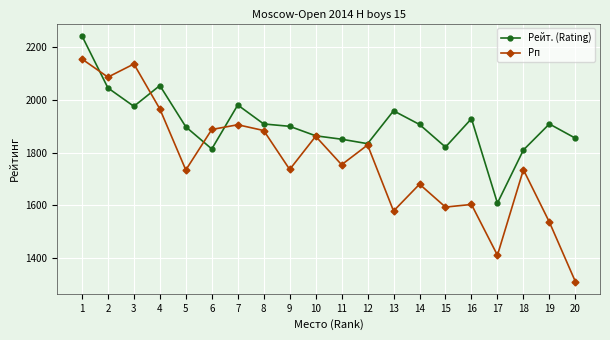

What is the spread (max minus min) of values at 3?

161